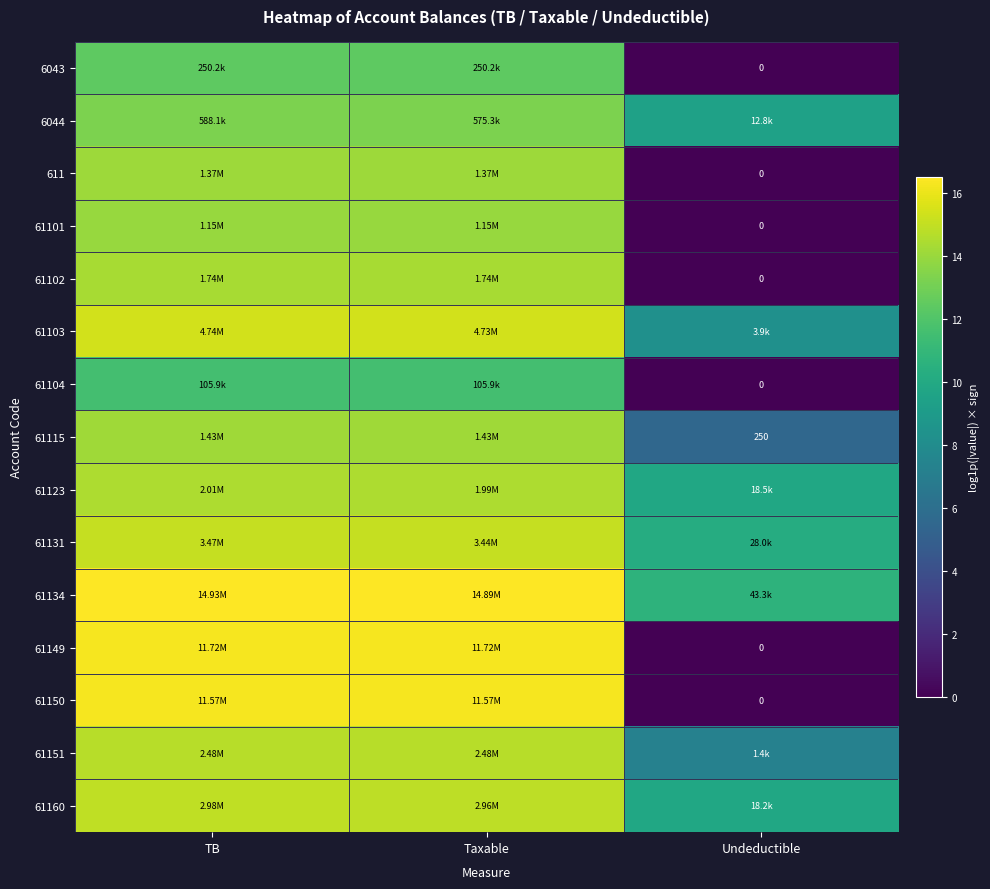

At which label is 611 closest to 7?

Undeductible